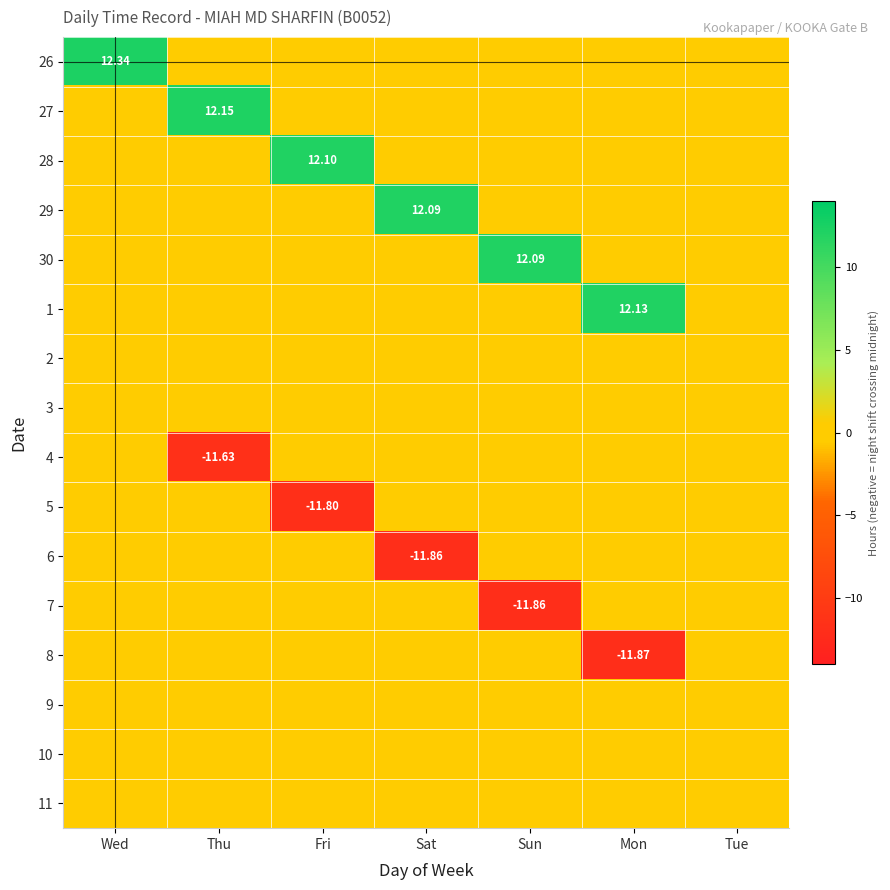

Between Tue and Sun, which is larger?

Tue